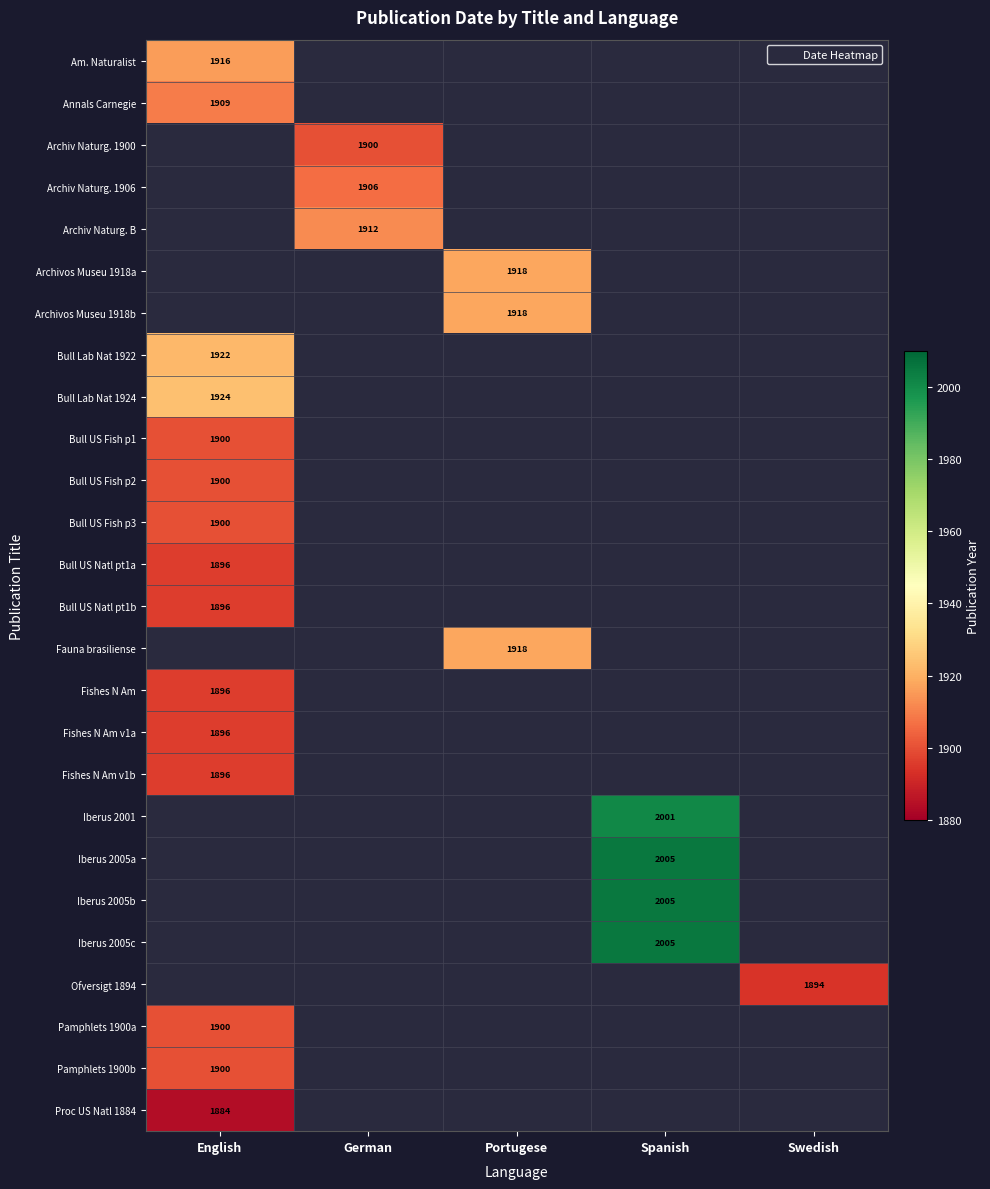

True or false: Pamphlets 1900a has a value of 1900.0 at English.

True